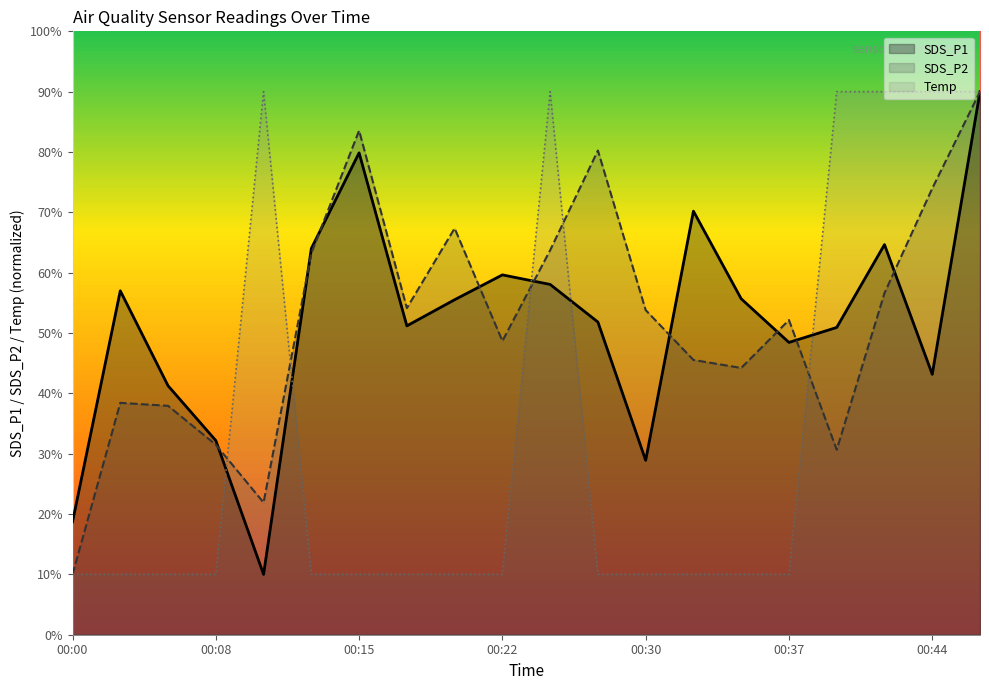

At which category is the sum across all series the highest?

00:47